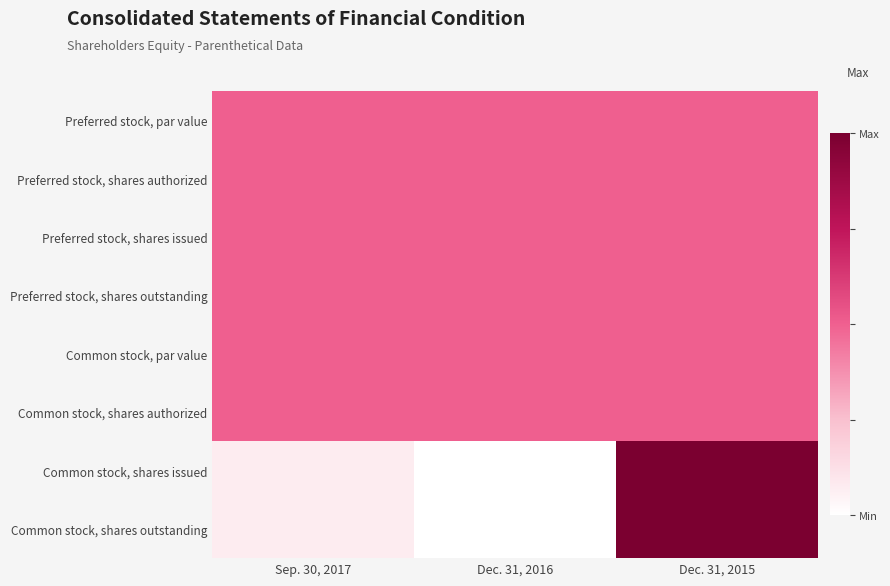

Reading left to right, what are all the values shown in this chart?

Preferred stock, par value: Sep. 30, 2017=0.5	Dec. 31, 2016=0.5	Dec. 31, 2015=0.5
Preferred stock, shares authorized: Sep. 30, 2017=0.5	Dec. 31, 2016=0.5	Dec. 31, 2015=0.5
Preferred stock, shares issued: Sep. 30, 2017=0.5	Dec. 31, 2016=0.5	Dec. 31, 2015=0.5
Preferred stock, shares outstanding: Sep. 30, 2017=0.5	Dec. 31, 2016=0.5	Dec. 31, 2015=0.5
Common stock, par value: Sep. 30, 2017=0.5	Dec. 31, 2016=0.5	Dec. 31, 2015=0.5
Common stock, shares authorized: Sep. 30, 2017=0.5	Dec. 31, 2016=0.5	Dec. 31, 2015=0.5
Common stock, shares issued: Sep. 30, 2017=0.1	Dec. 31, 2016=0.0	Dec. 31, 2015=1.0
Common stock, shares outstanding: Sep. 30, 2017=0.1	Dec. 31, 2016=0.0	Dec. 31, 2015=1.0